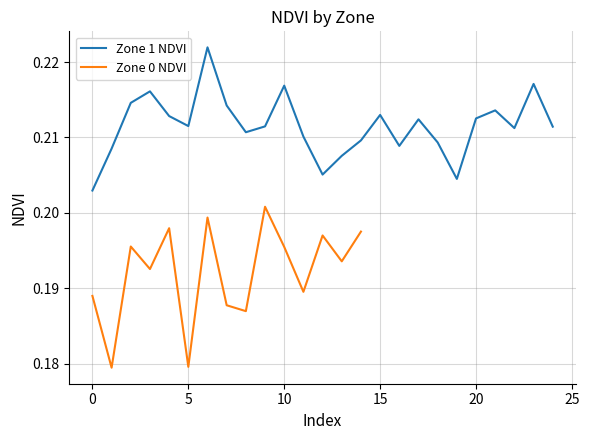

Which category has the highest value across all series?

6